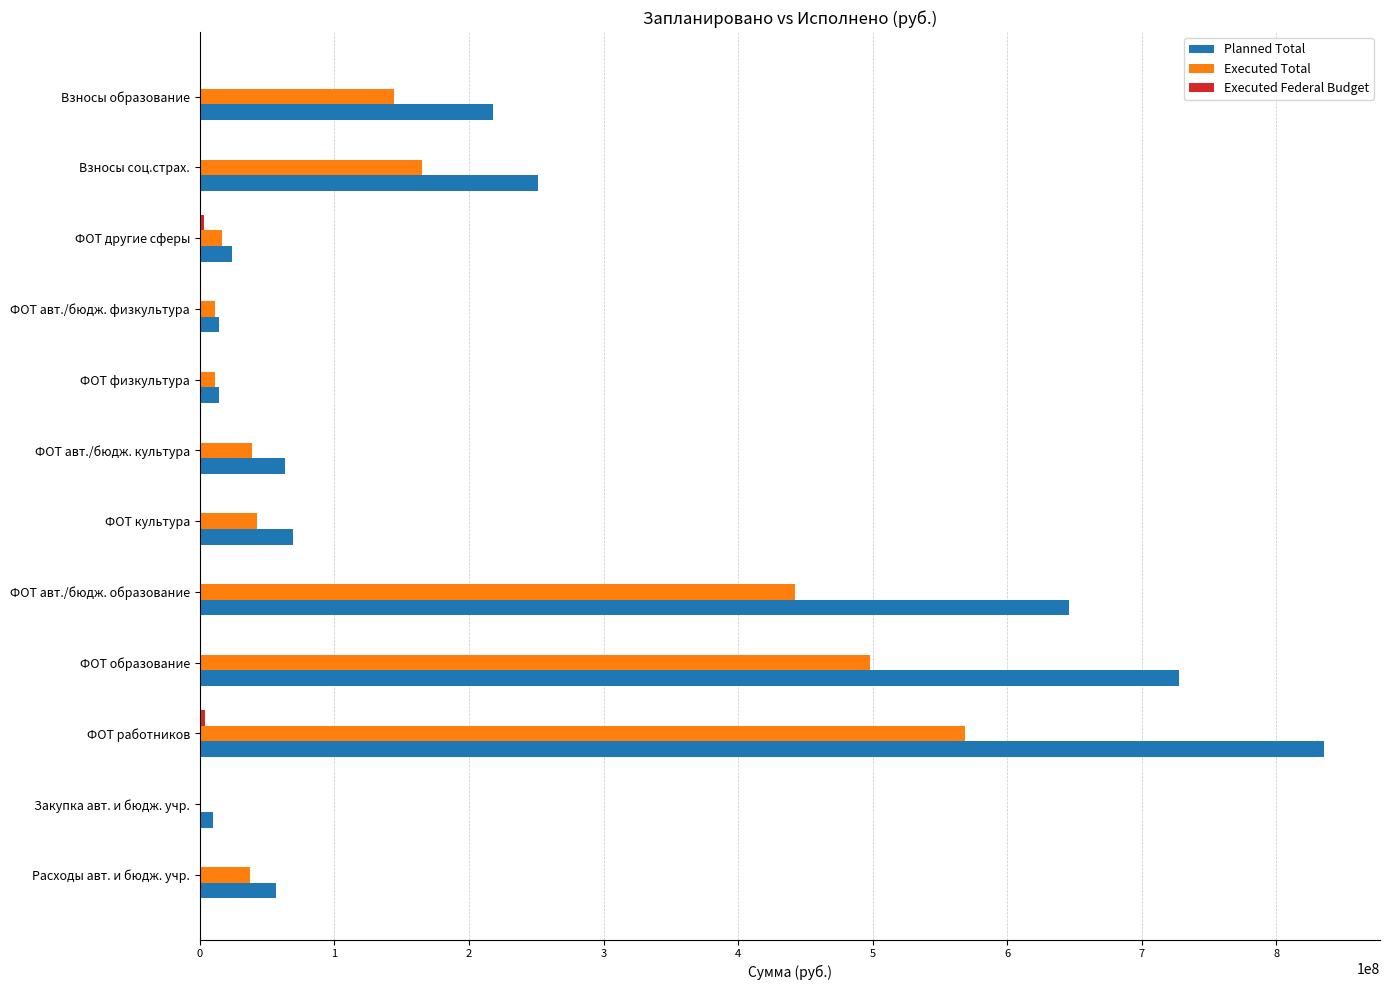

Which series has the largest total across all categories?

Planned Total